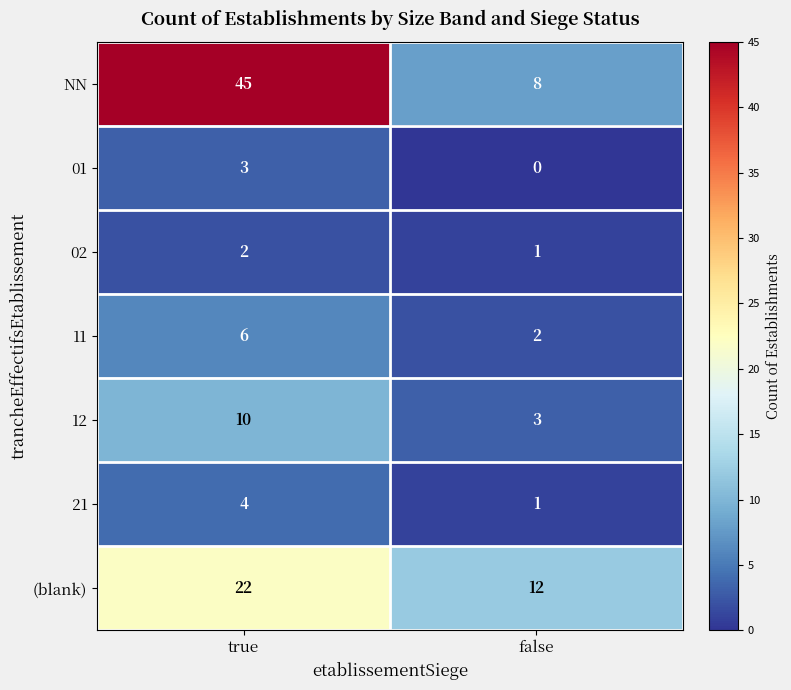

Rank the series by their maximum value, from lowest to highest.

02, 01, 21, 11, 12, (blank), NN